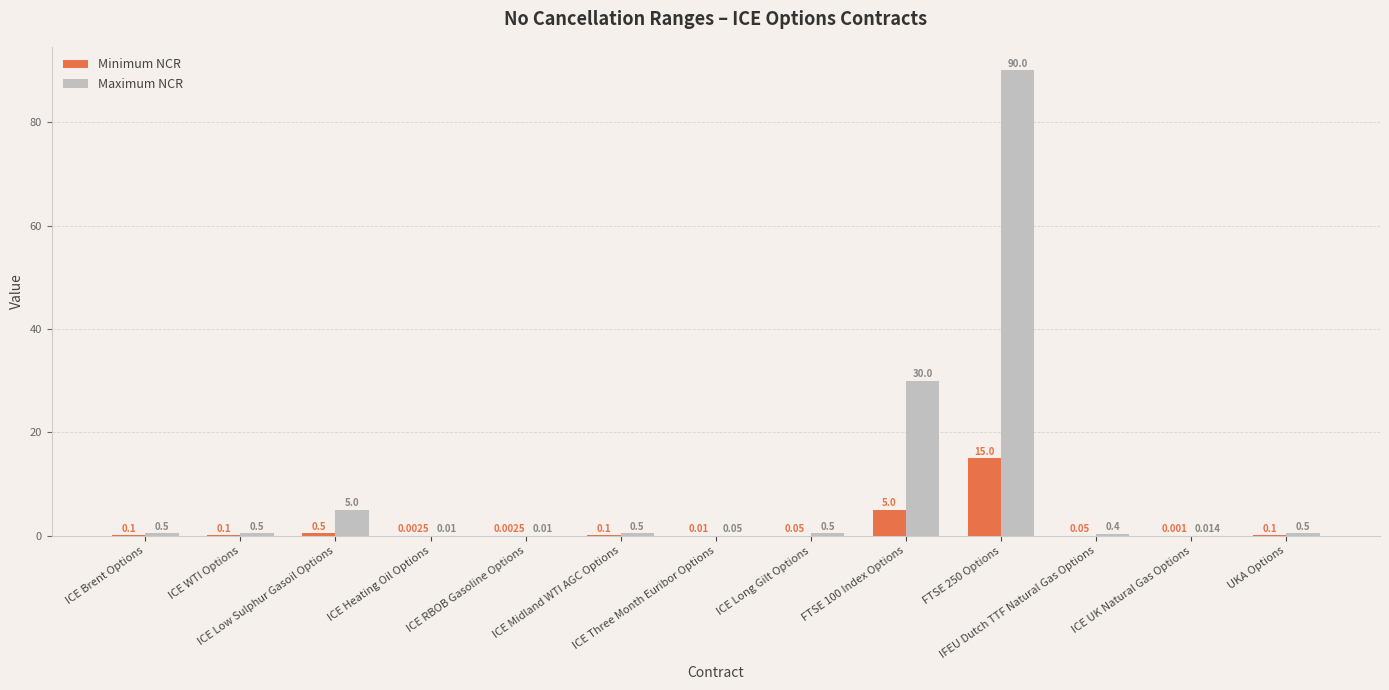

Which series has the largest total across all categories?

Maximum NCR